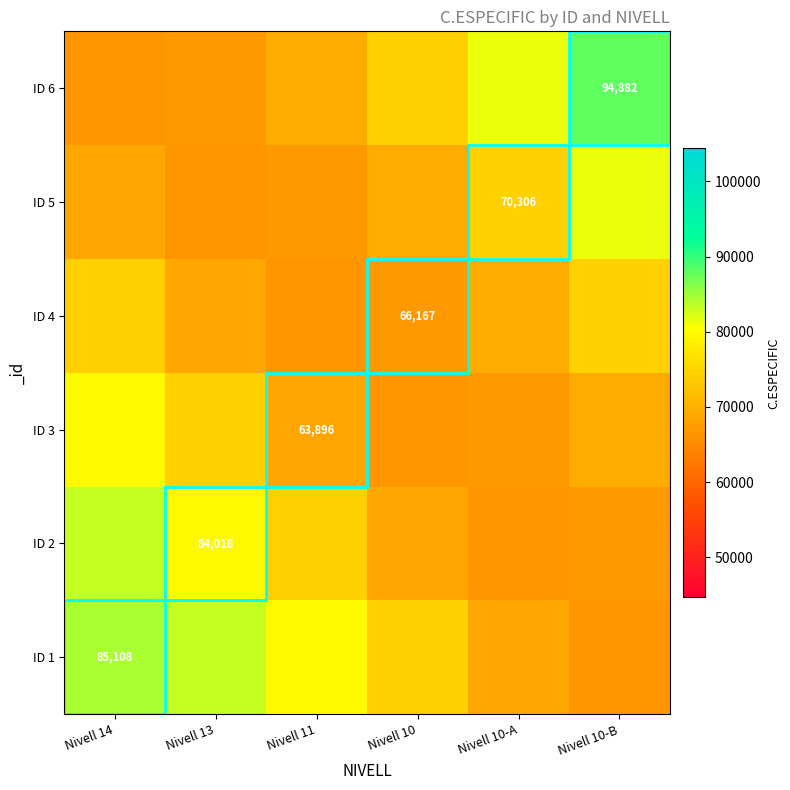

At which label does ID 6 first exceed 74525?

Nivell 10